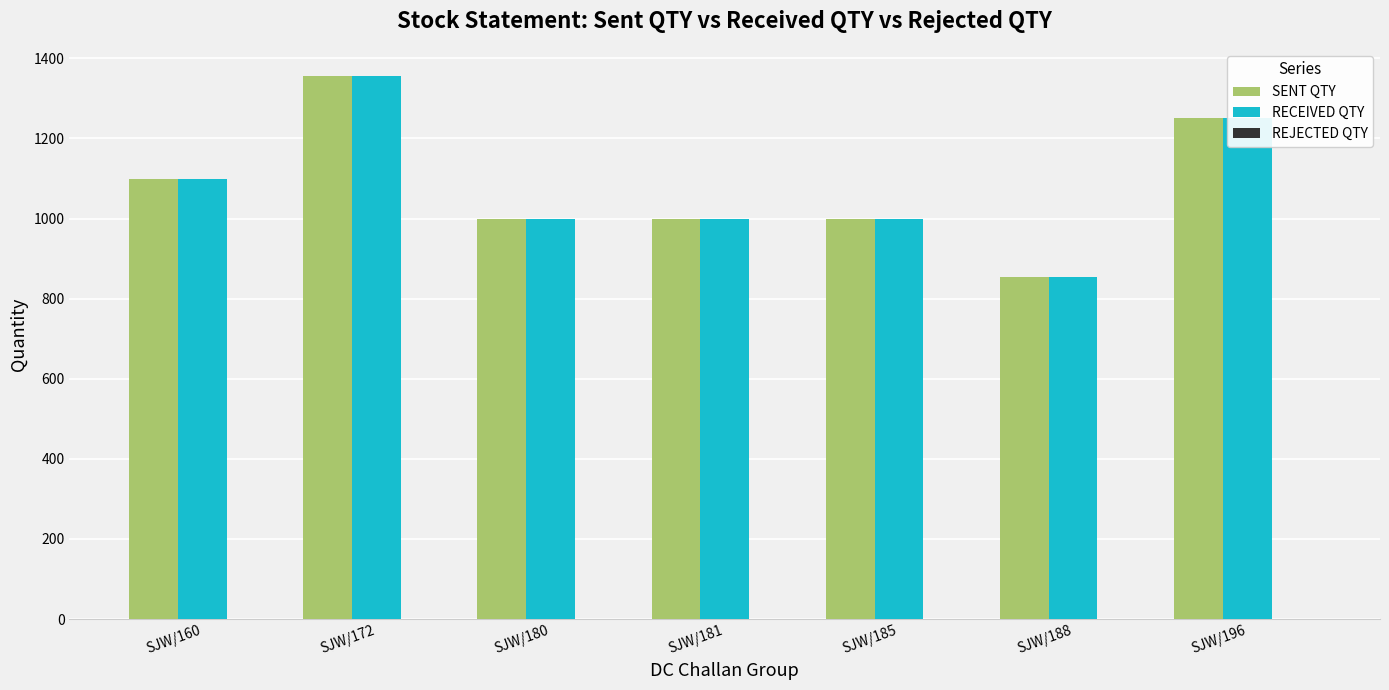

What is the maximum value shown in the chart?

1356